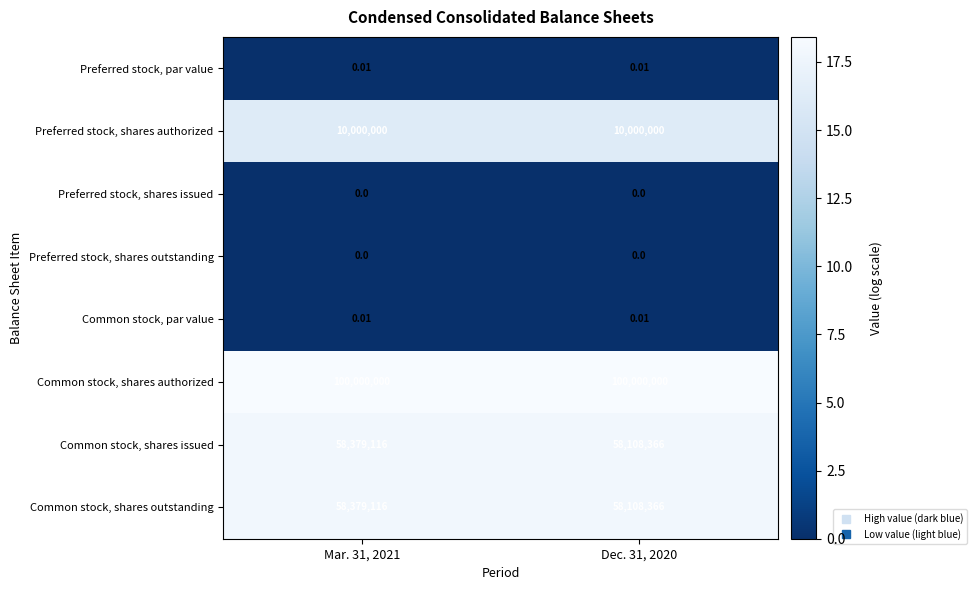

Which series has the largest total across all categories?

Common stock, shares authorized